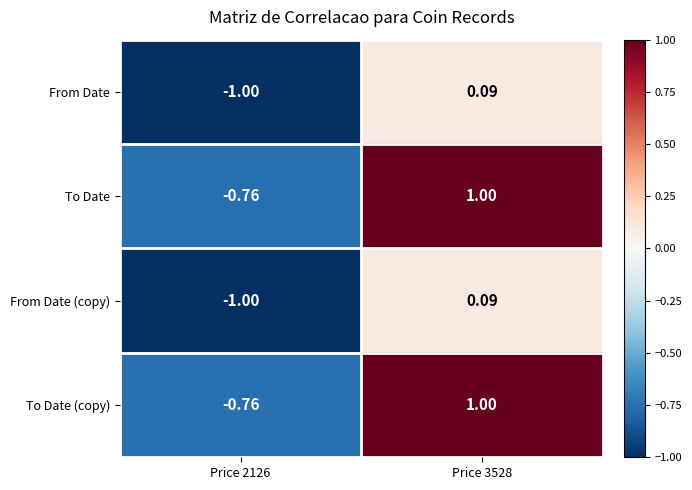

What is the difference between the highest and lowest values at Price 2126?

0.2